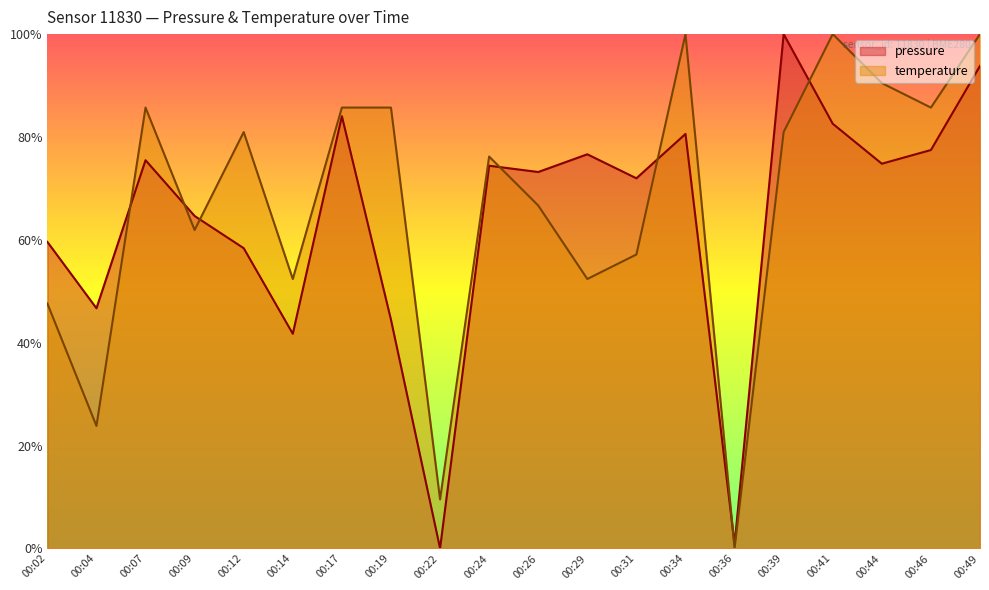

What are all the series names shown in the legend?

pressure, temperature